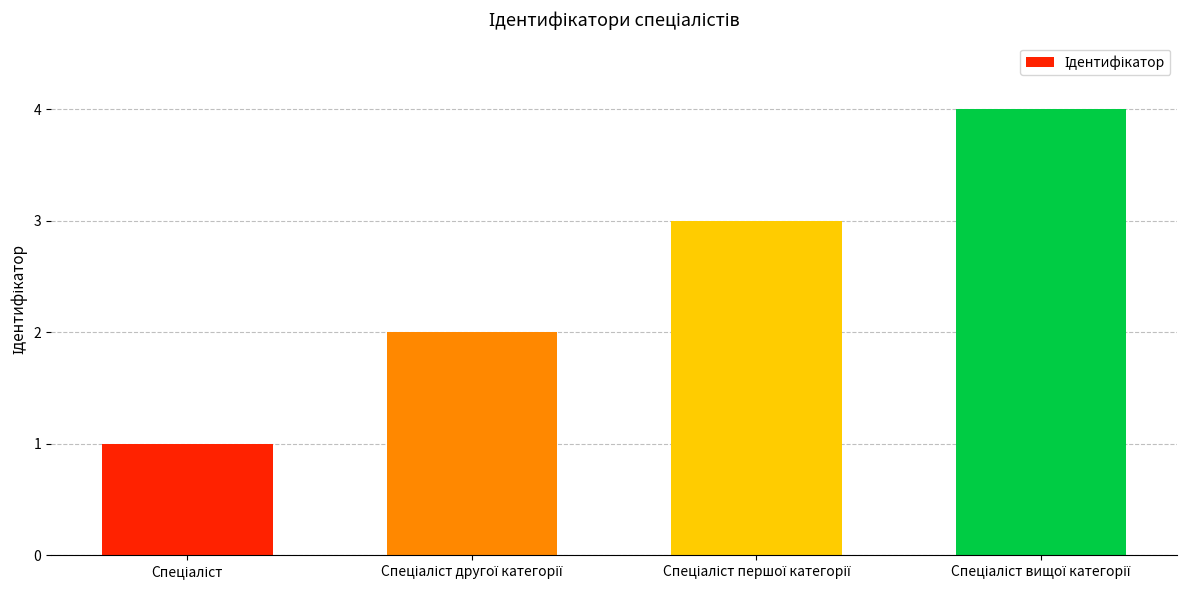

What is the sum of all values?

10